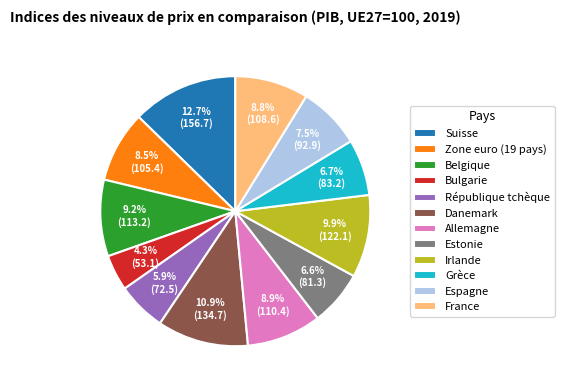

To the nearest percent, what is the difference between the largest and smallest slice percentages?

8%